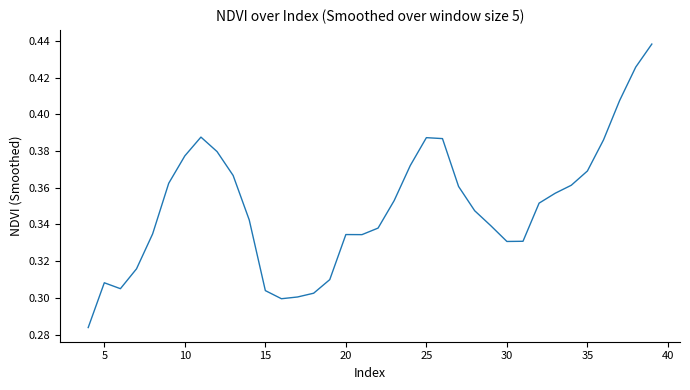

Does the chart display data point markers on the line(s)?

No